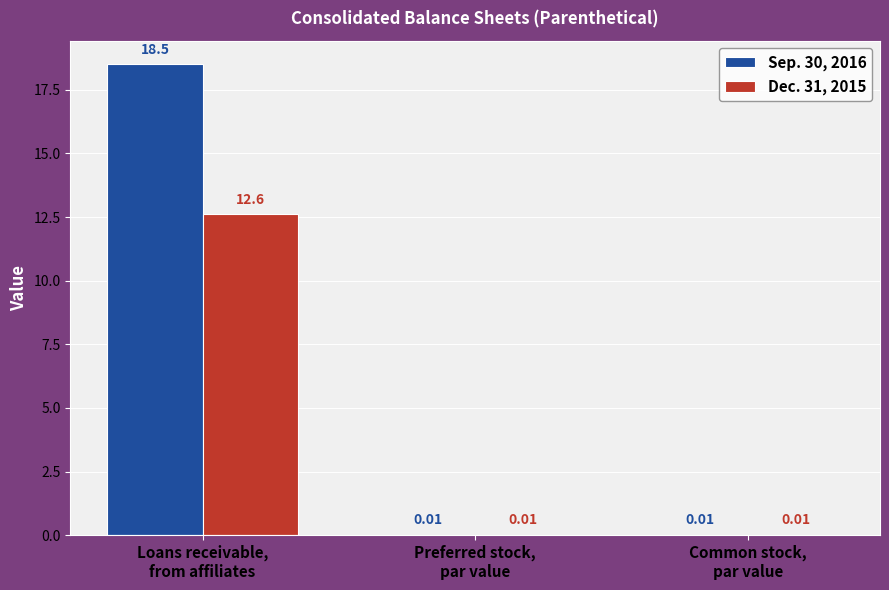

What is the average value of the Sep. 30, 2016 series?

6.2